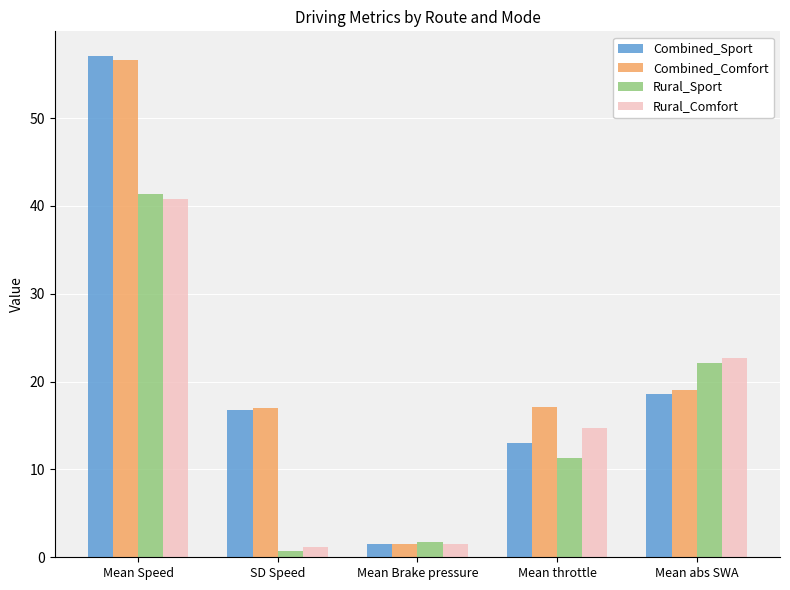

Which series has the widest spread of values?

Combined_Sport